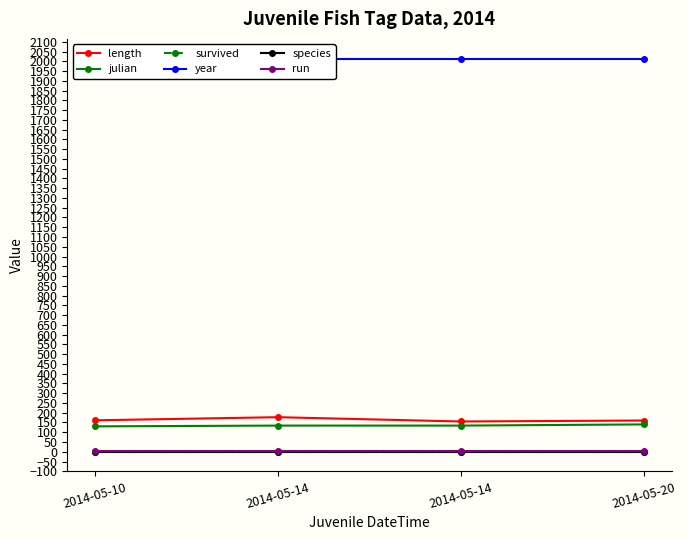

True or false: length and species intersect in this chart.

False